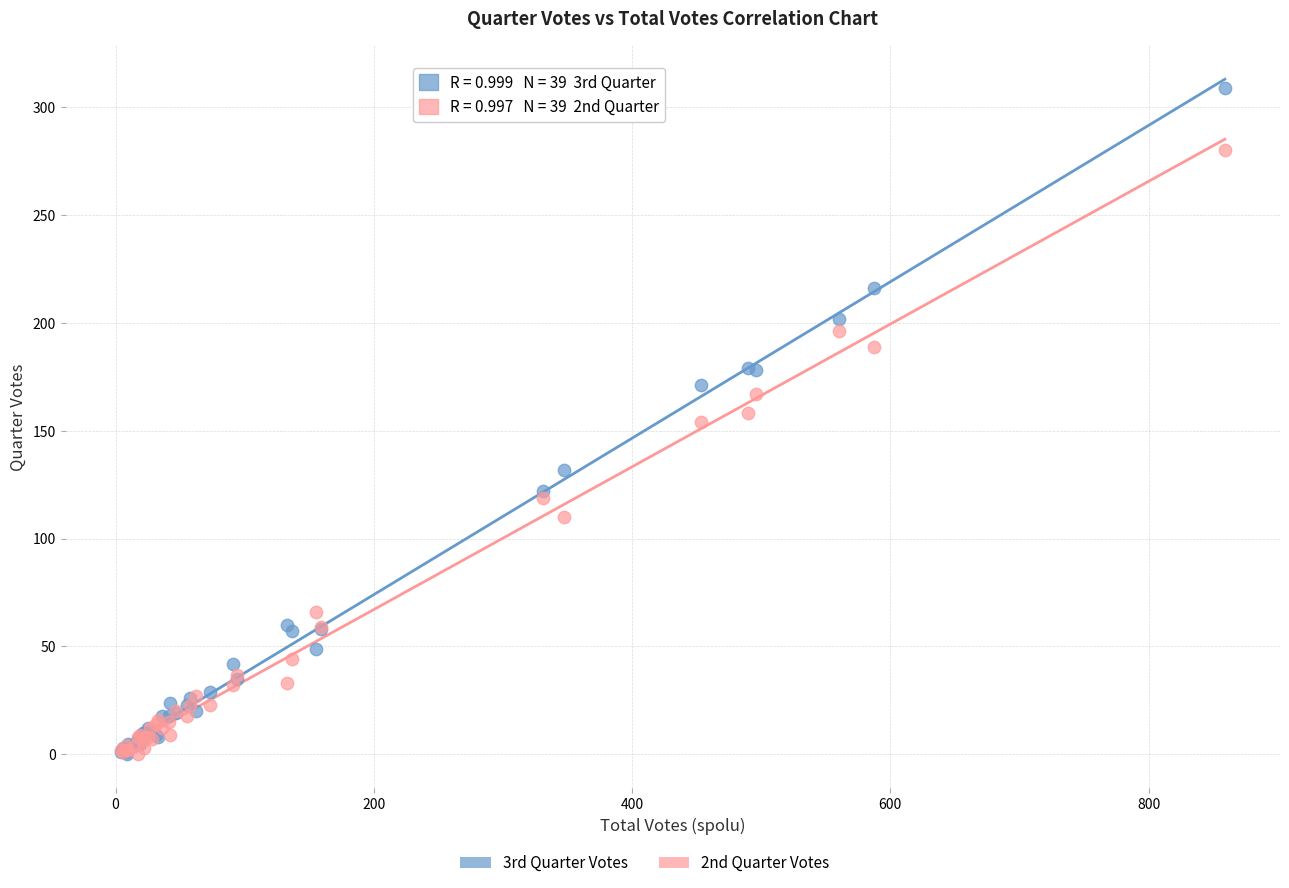

Which series contains the highest Y value?

3rd Quarter Votes